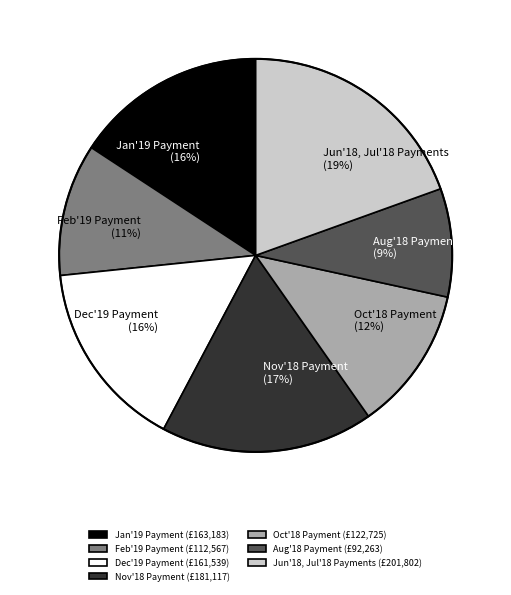

Do Nov'18 Payment and Oct'18 Payment together represent more than half of the pie?

No